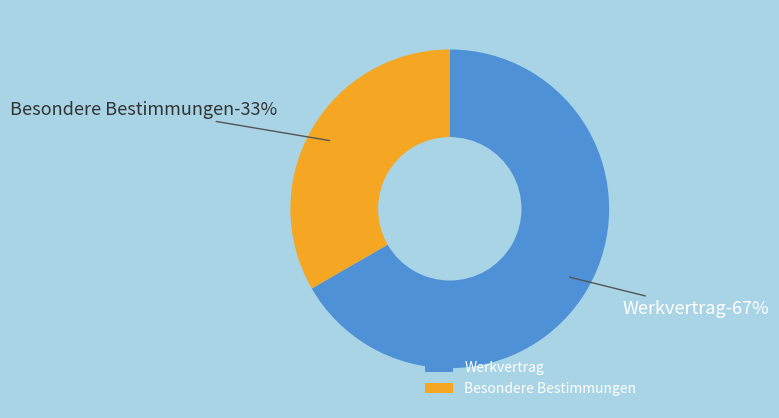

Which has a higher value, Besondere Bestimmungen or Werkvertrag?

Werkvertrag